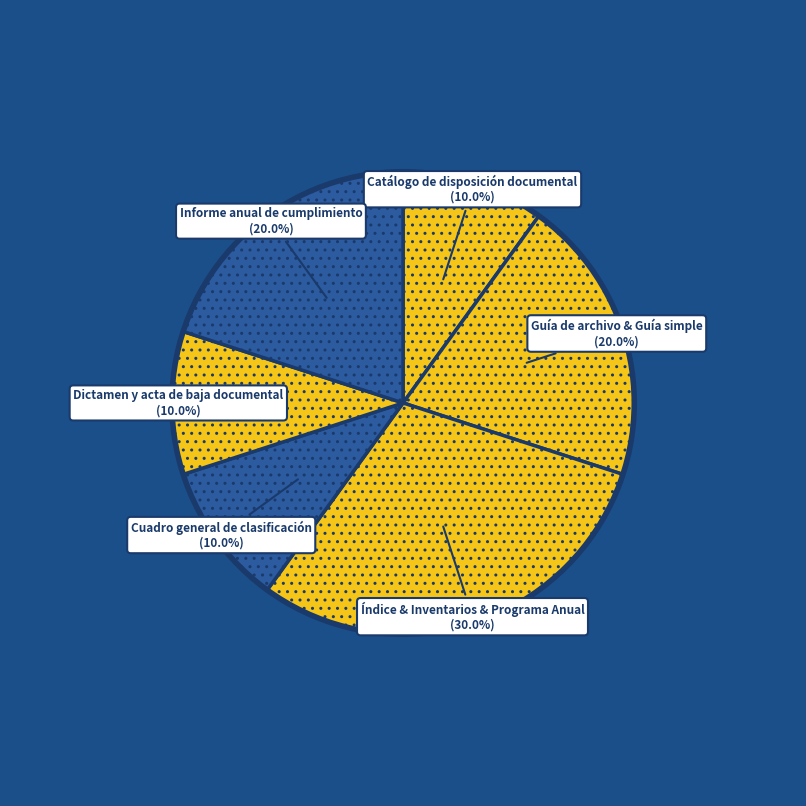

Is there any slice that represents more than half of the pie?

No